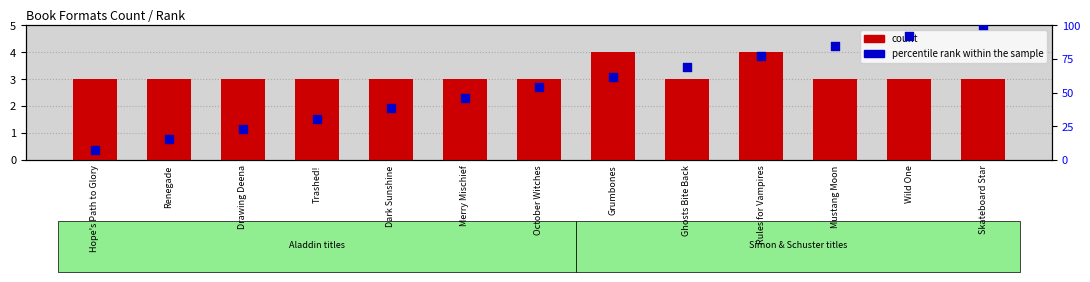

Which series has the widest spread of Y values?

percentile rank within the sample